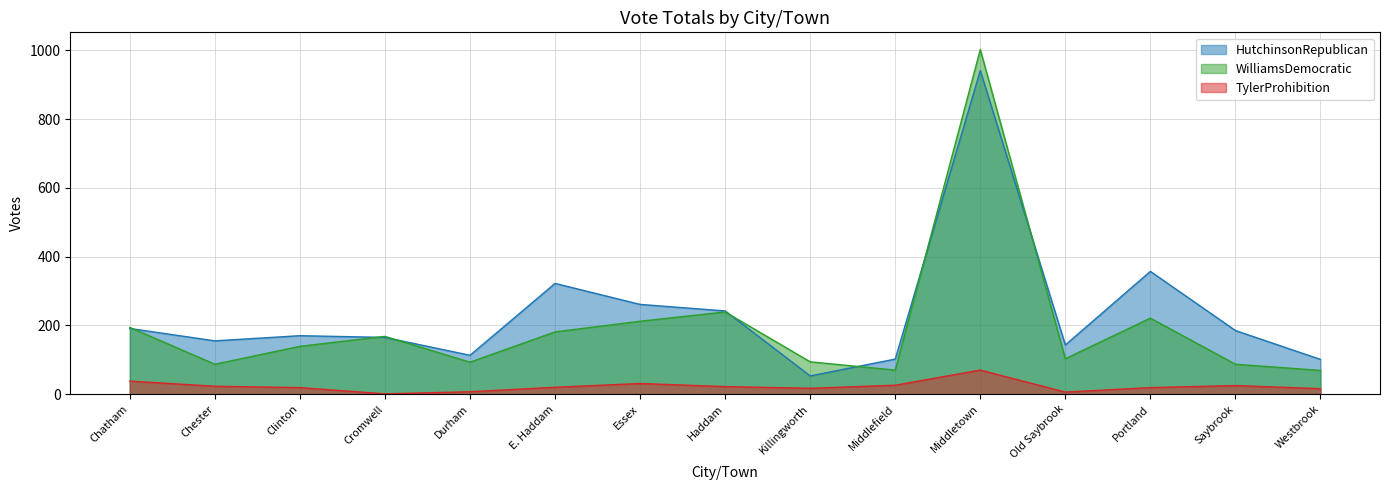

How many intersections are there between WilliamsDemocratic and HutchinsonRepublican?

7